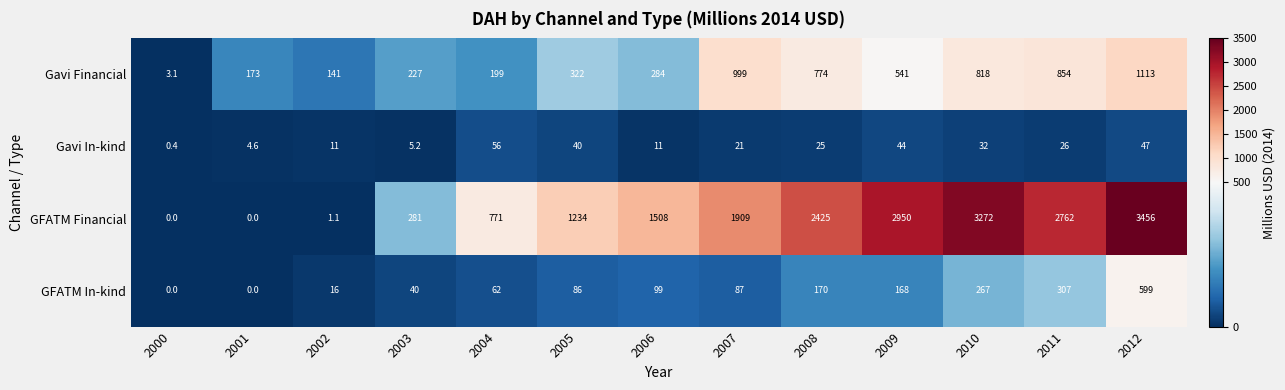

The value of GFATM Financial at 2003 is 281.0. True or false?

True